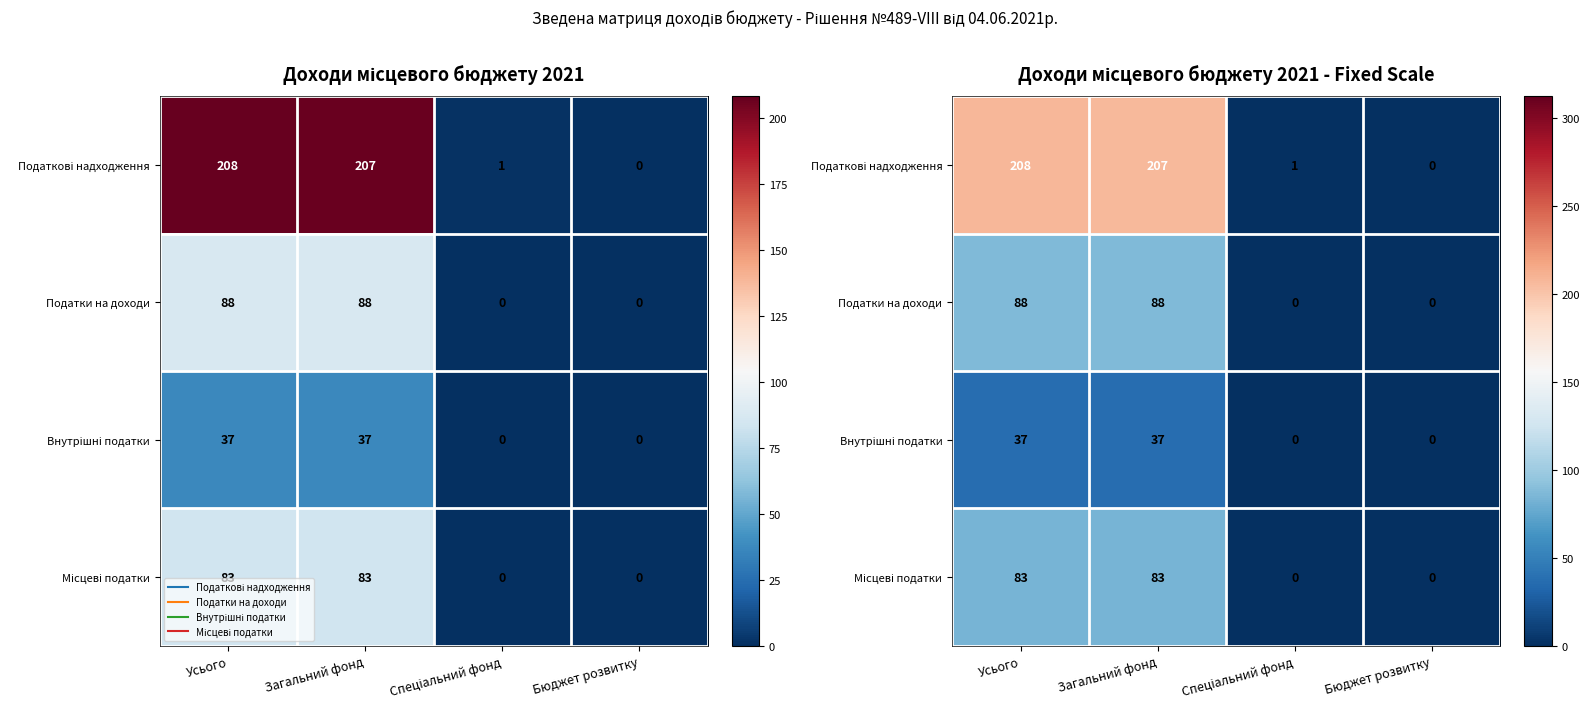

Where does the Податки на доходи series first go above 87?

Усього